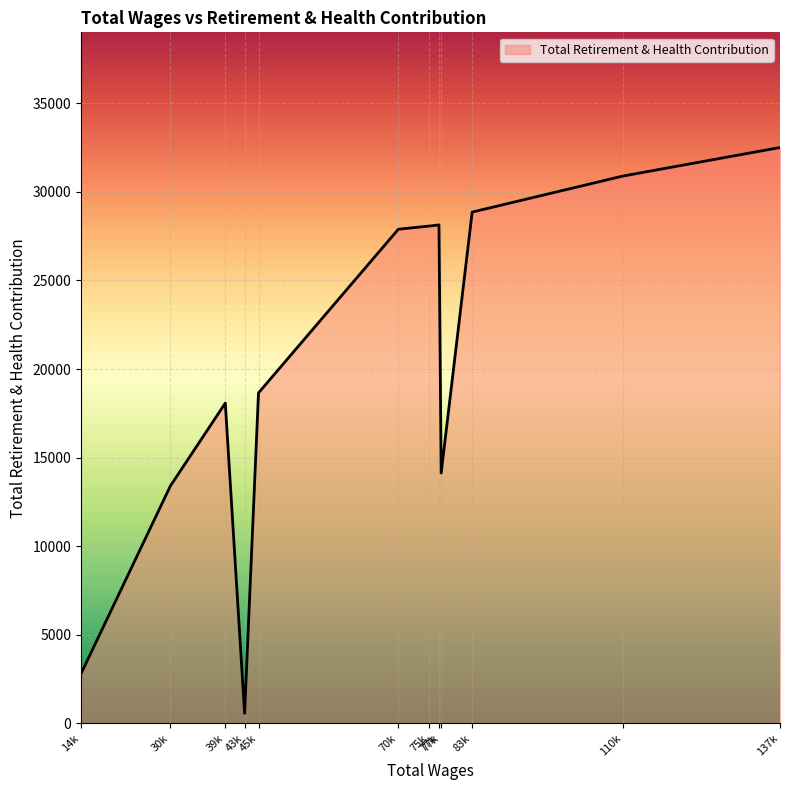

What is the average value?

20331